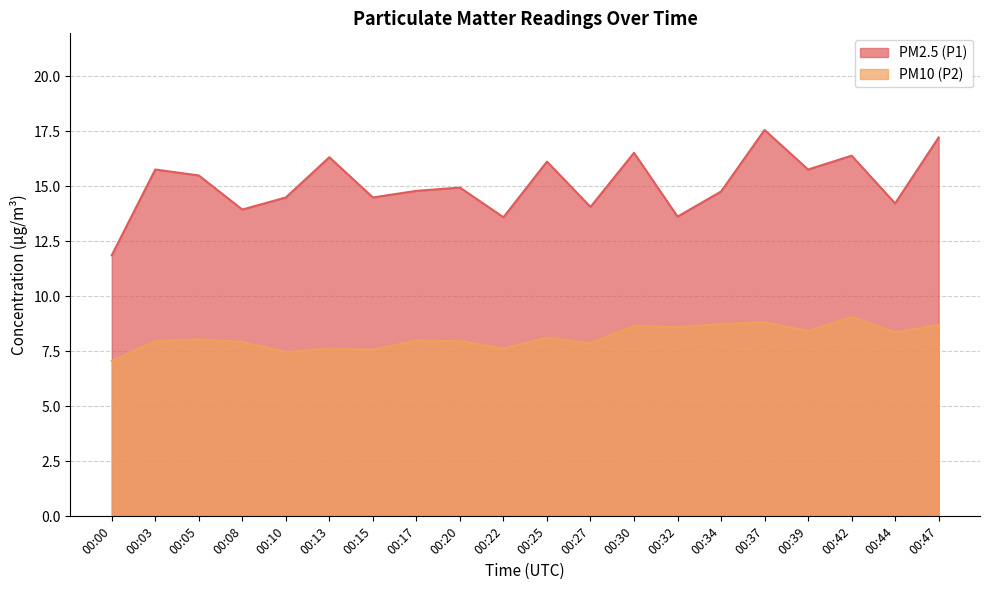

How many lines are shown in the chart?

2